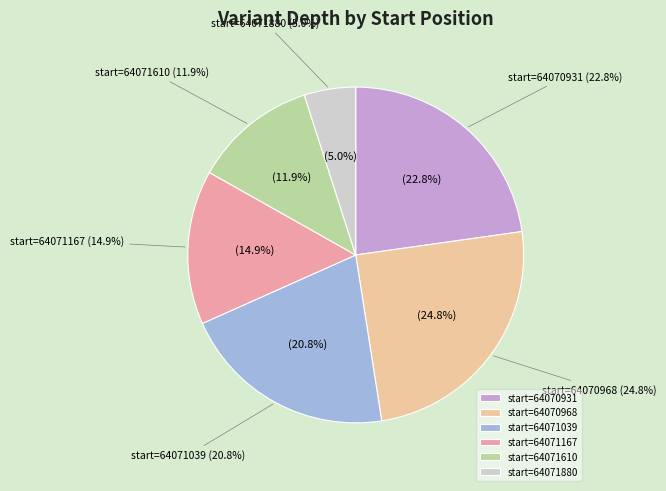

What is the largest slice in the pie chart?

64070968